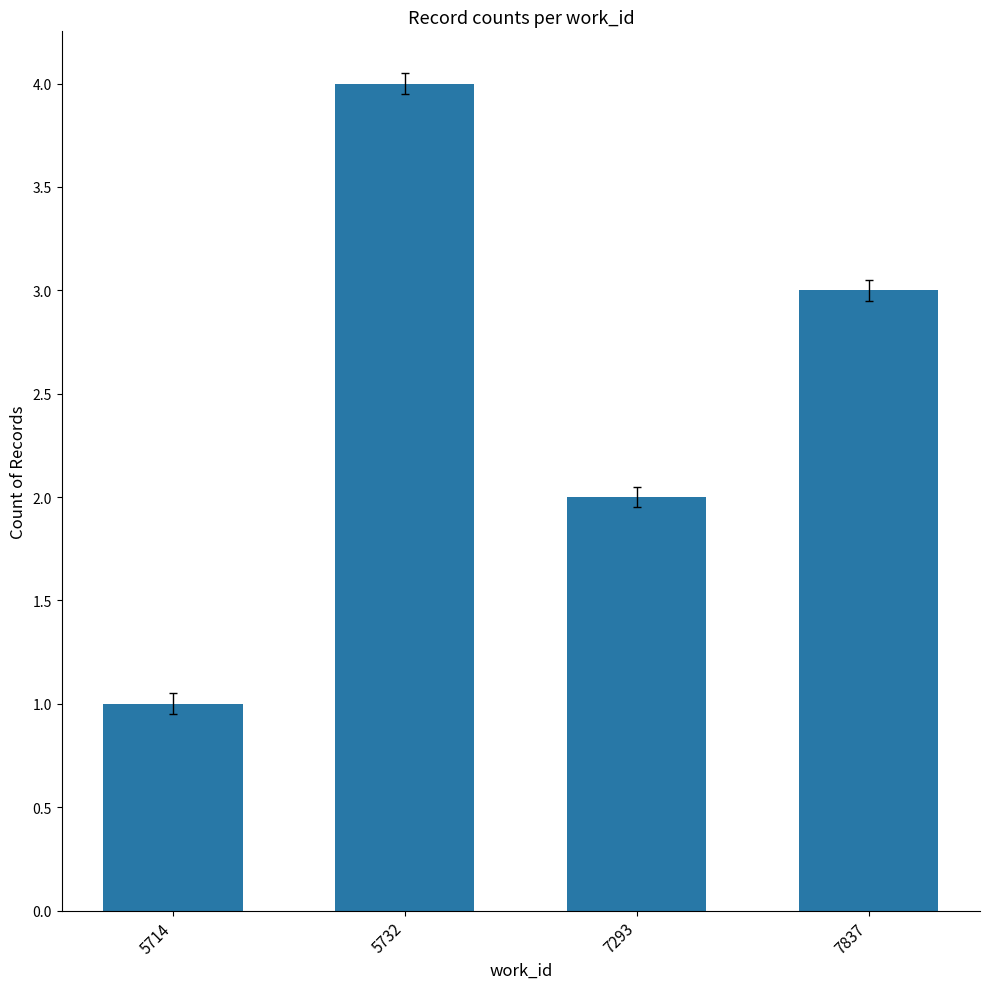

What is the change in value from 5732 to 7293?

-2